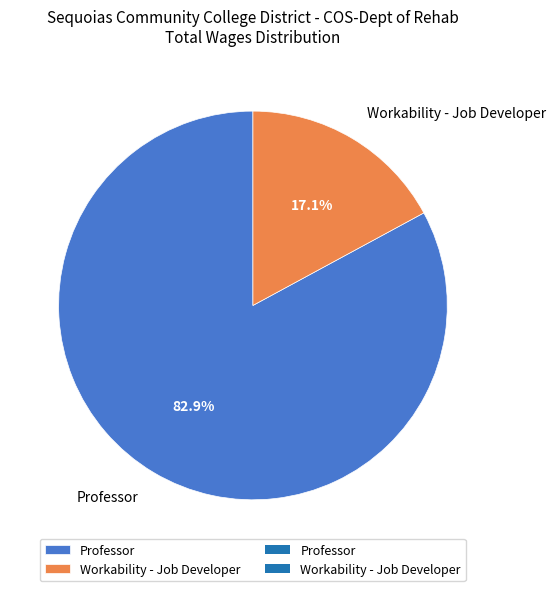

To the nearest percent, what is the combined percentage of Workability - Job Developer and Professor?

100%